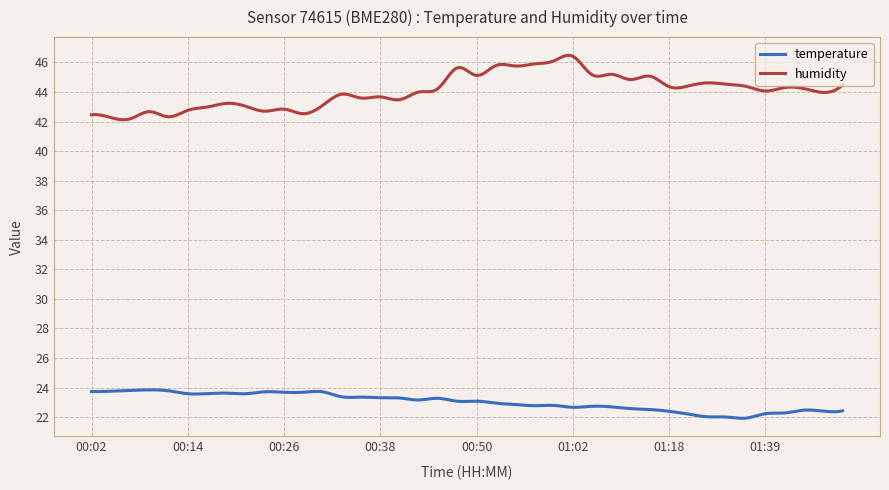

In temperature, how many points are lower than both neighbors (excluding endpoints)?

14